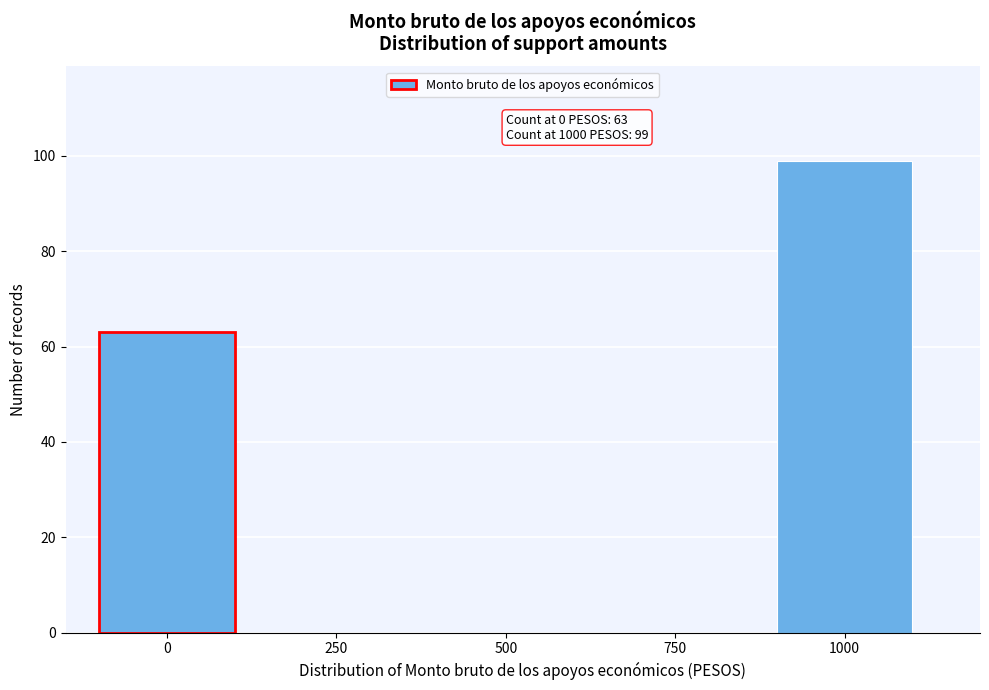

Reading right to left, what are all the values shown in this chart?

1000=99	750=0	500=0	250=0	0=63